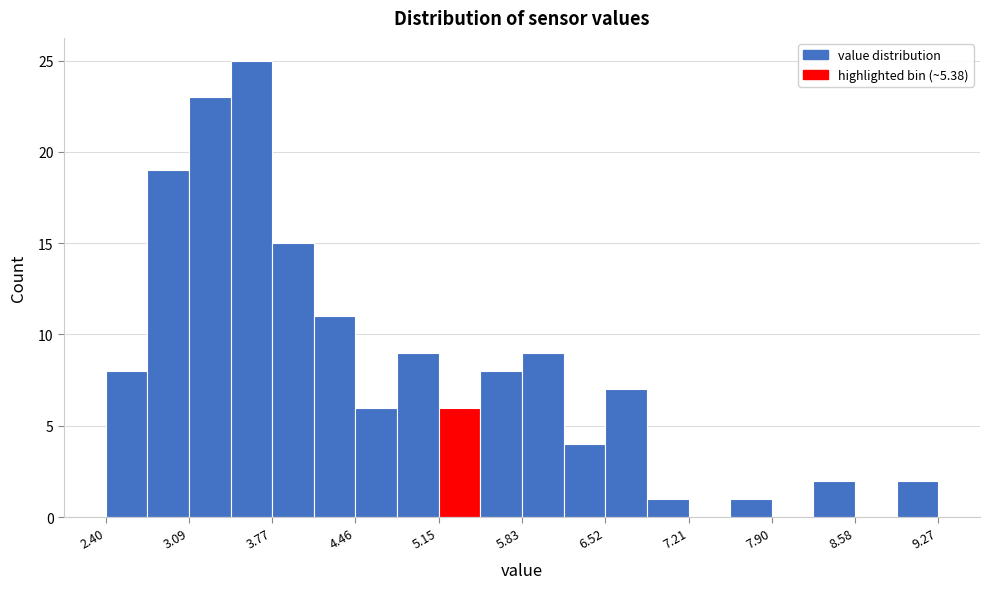

Read against the x-axis, roughly where is the centre of the tallest bar?

3.6